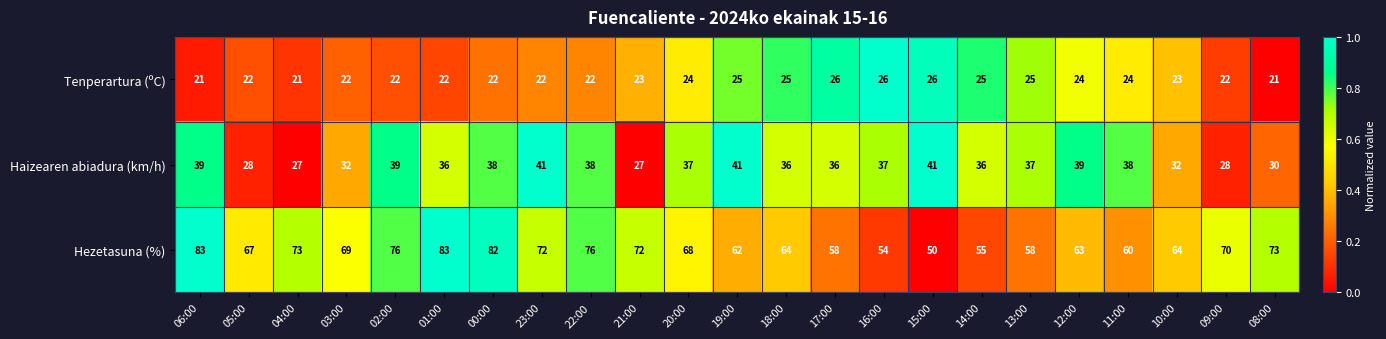

Rank the series by their average value, from highest to lowest.

Hezetasuna (%), Haizearen abiadura (km/h), Tenperartura (ºC)